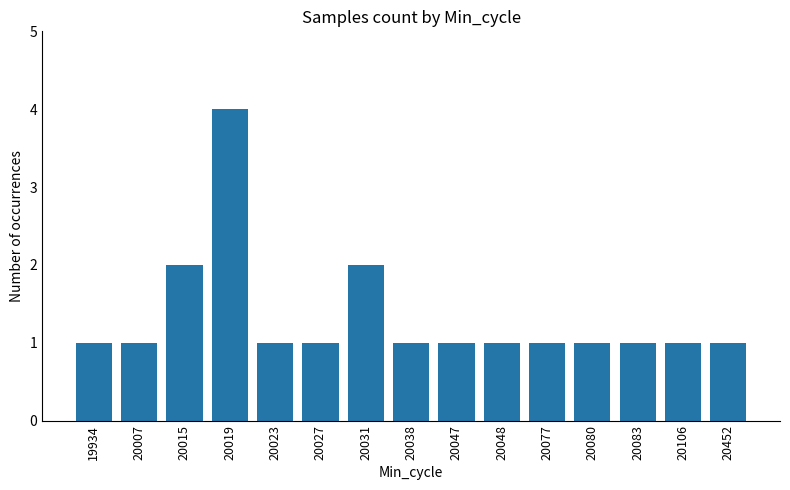

How many bars are there in total?

15